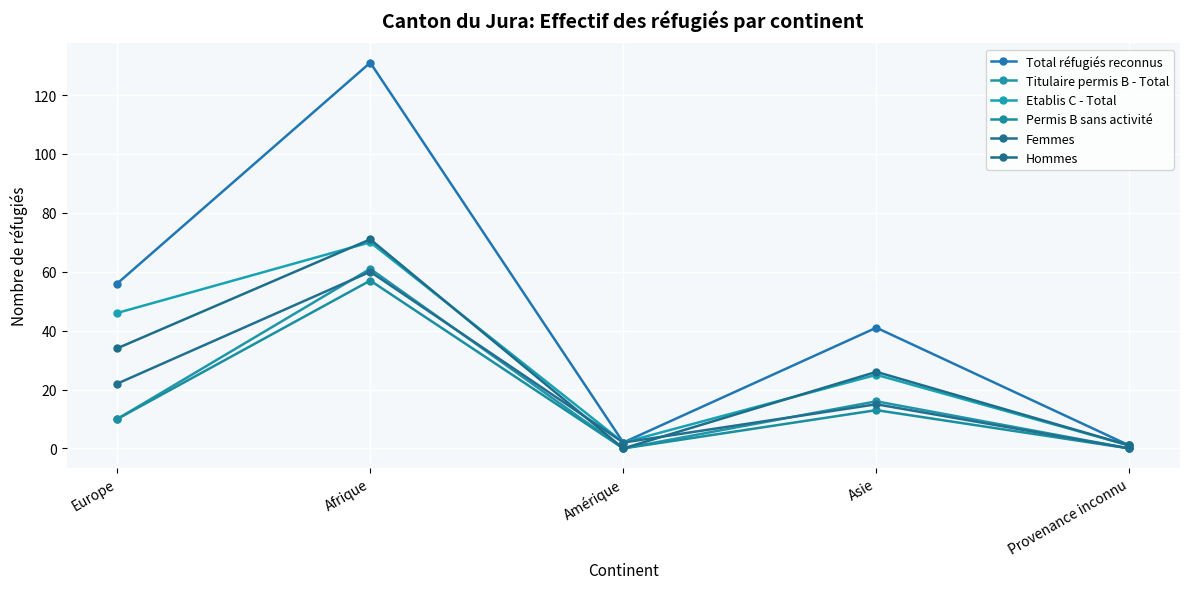

What is the total value across all series at Europe?

178